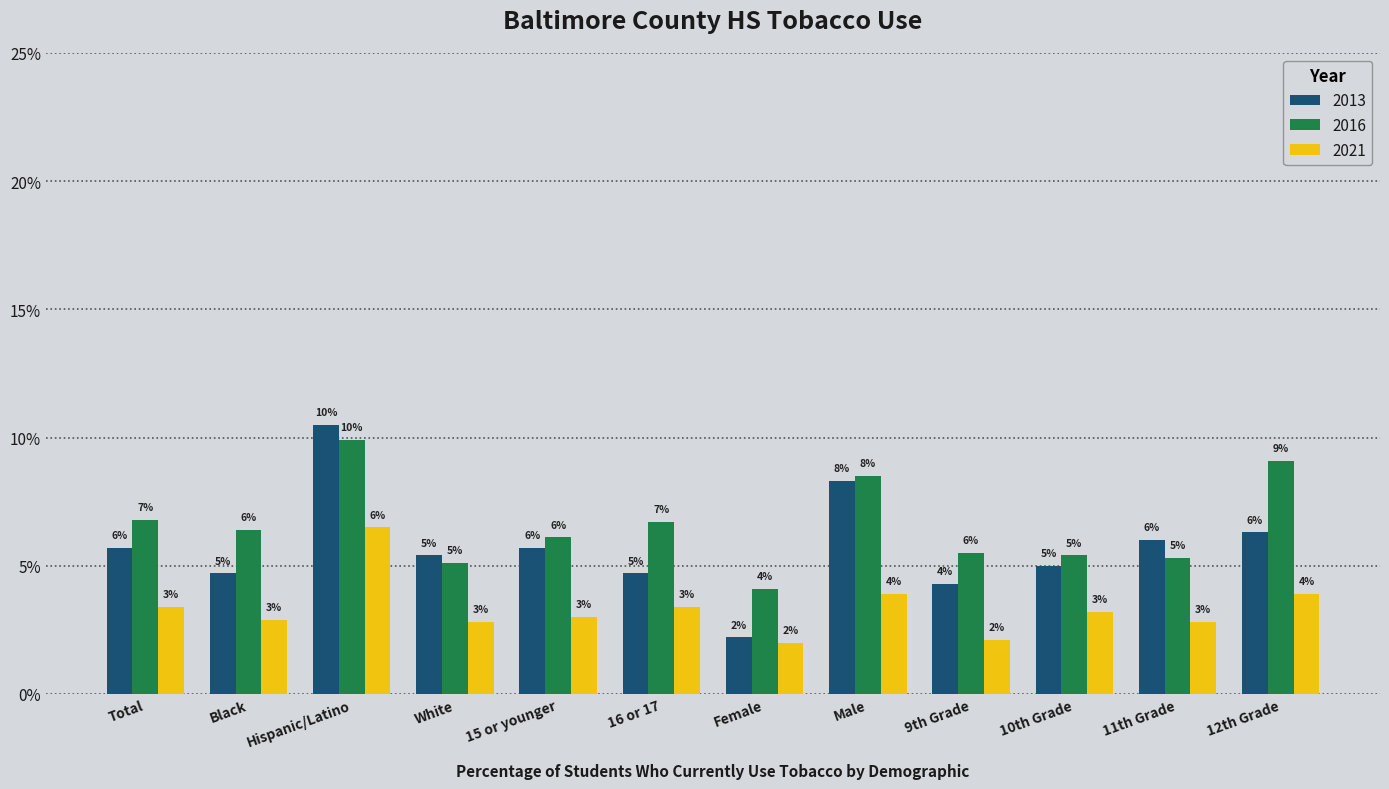

Which series has the largest total across all categories?

2016